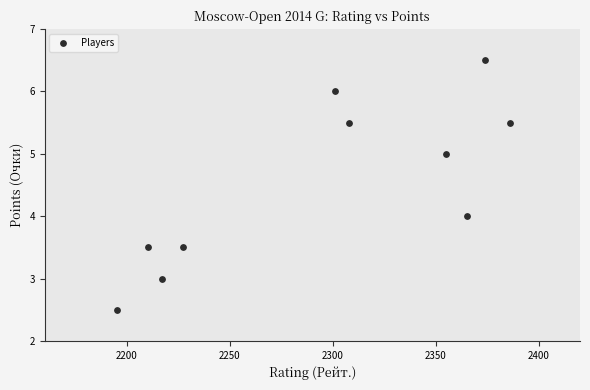

What is the range of Y values (max minus min)?

4.0